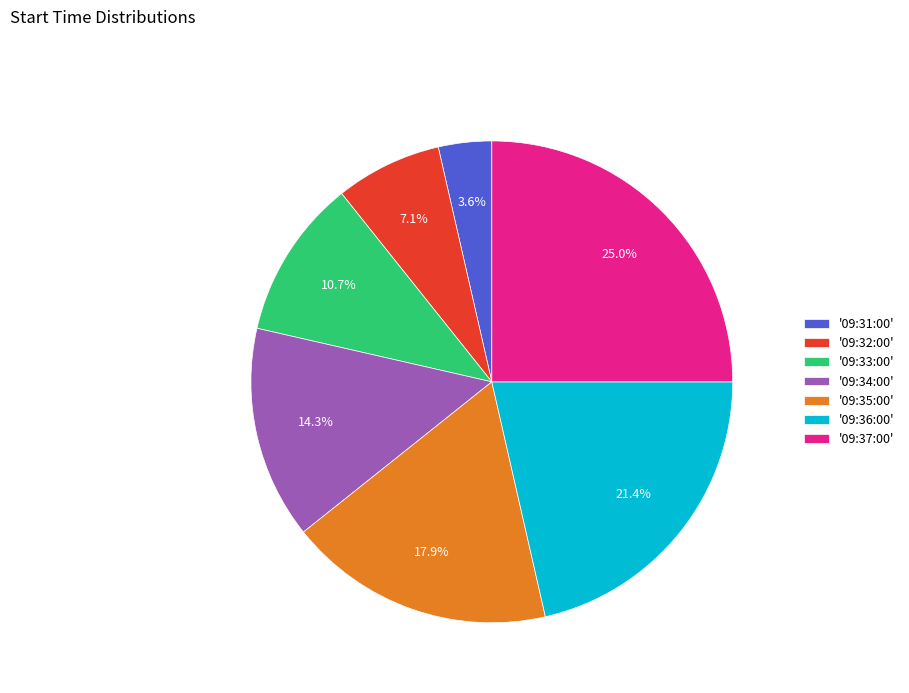

How many slices are in this pie chart?

7